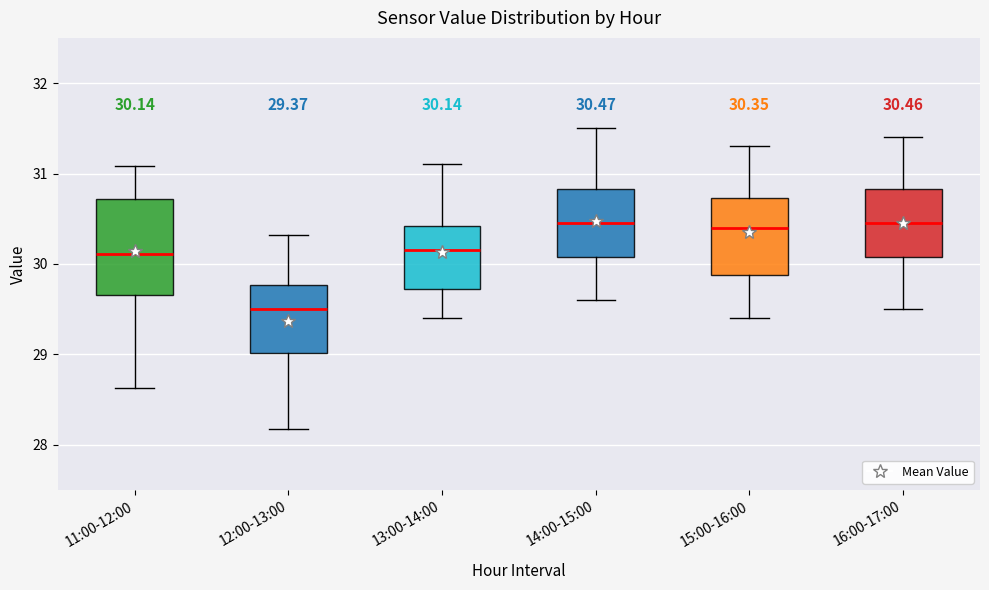

Which box has the lowest median line?

12:00-13:00